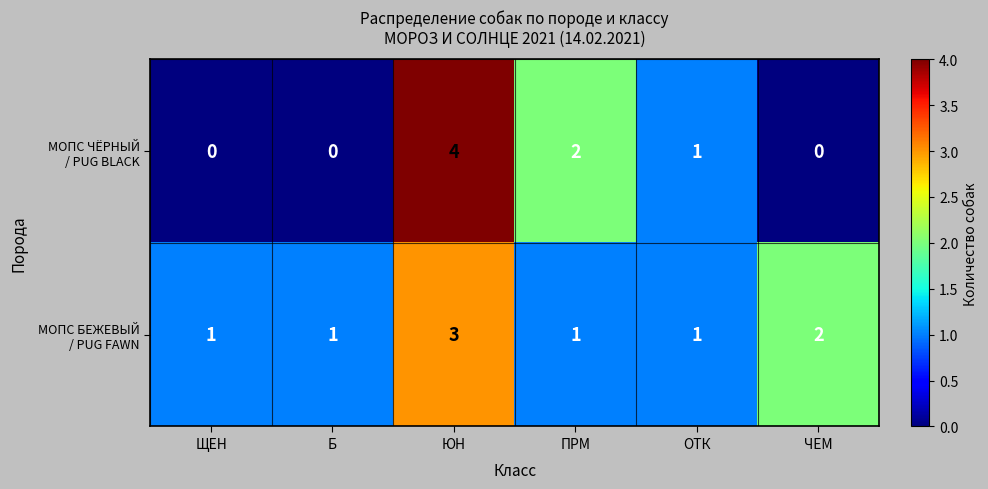

At how many categories does at least one series exceed 0?

6